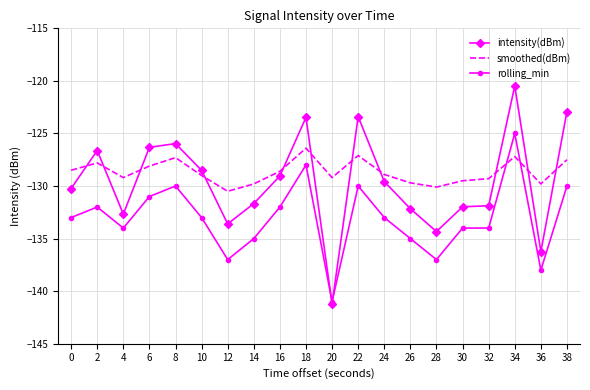

How many times do intensity(dBm) and rolling_min cross each other?

2